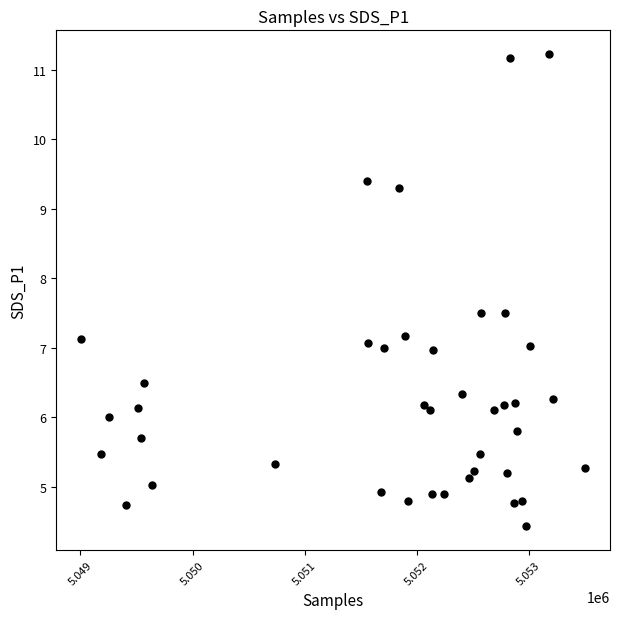

What is the range of X values (max minus min)?

4492.0